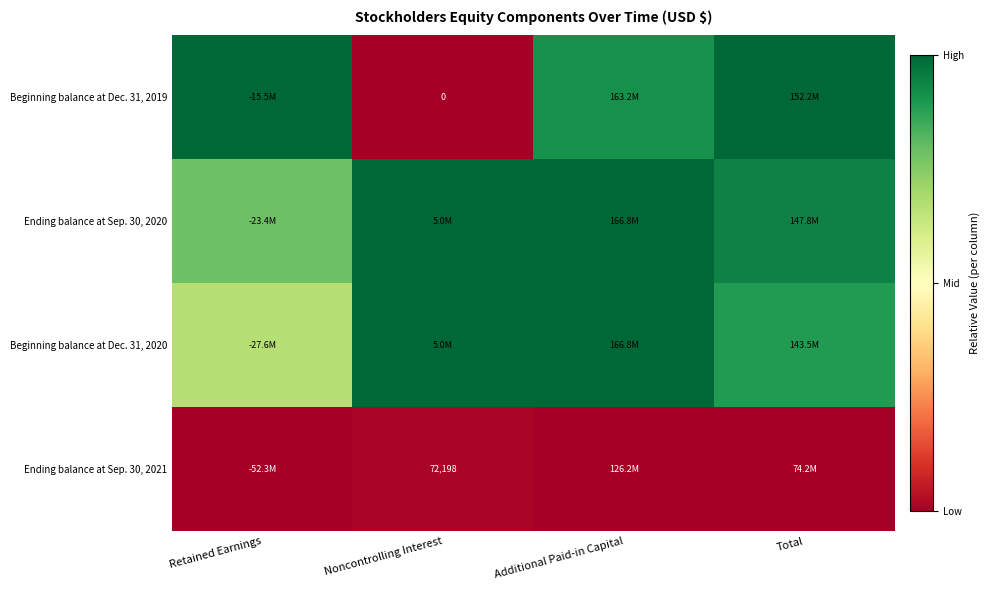

List the series in order of their peak value, highest first.

Beginning balance at Dec. 31, 2019, Ending balance at Sep. 30, 2020, Beginning balance at Dec. 31, 2020, Ending balance at Sep. 30, 2021